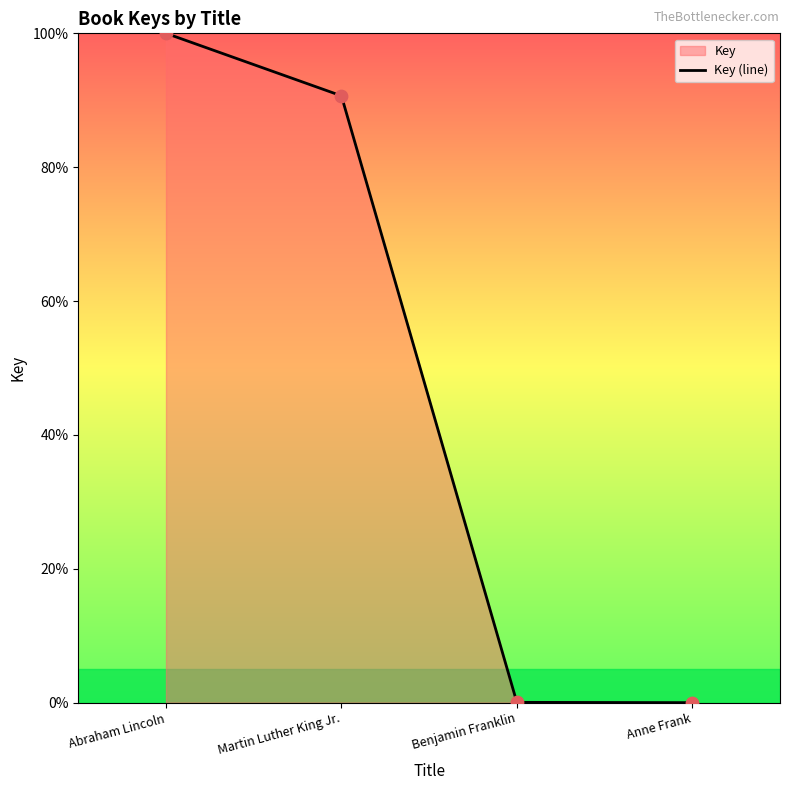

What is the change in value from Martin Luther King Jr. to Anne Frank?

-90.7